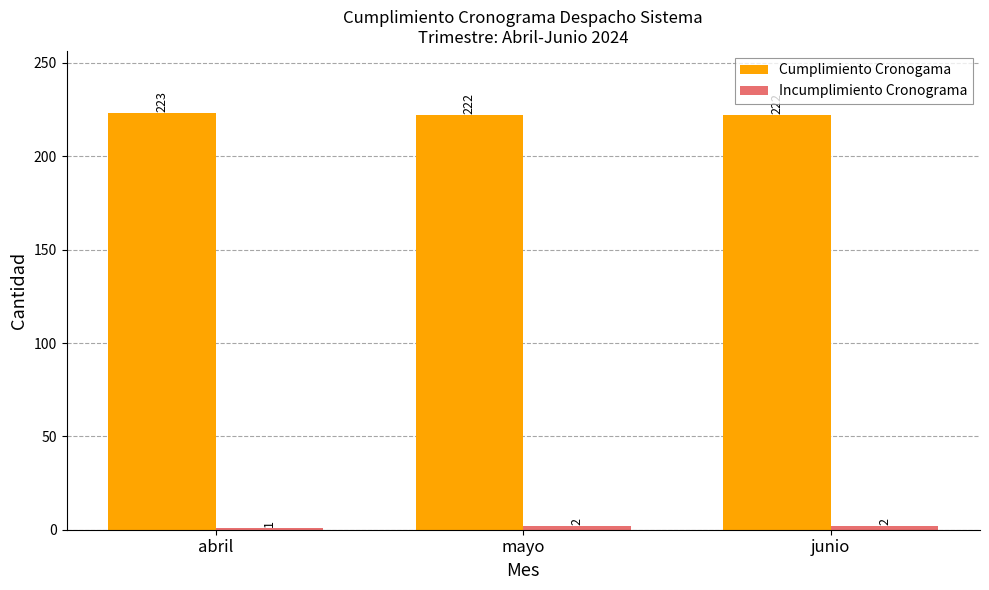

What value does the Cumplimiento Cronogama series have at abril?

223